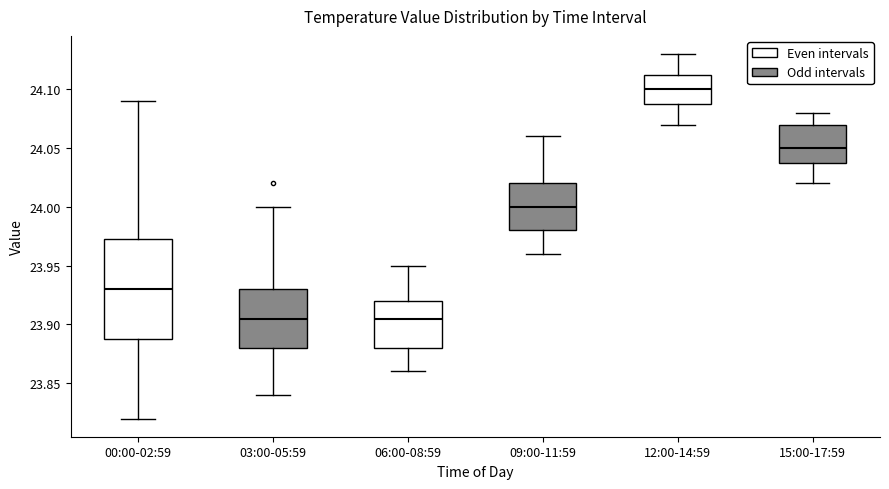

Which box is the tallest, from its lower edge to its upper edge?

00:00-02:59